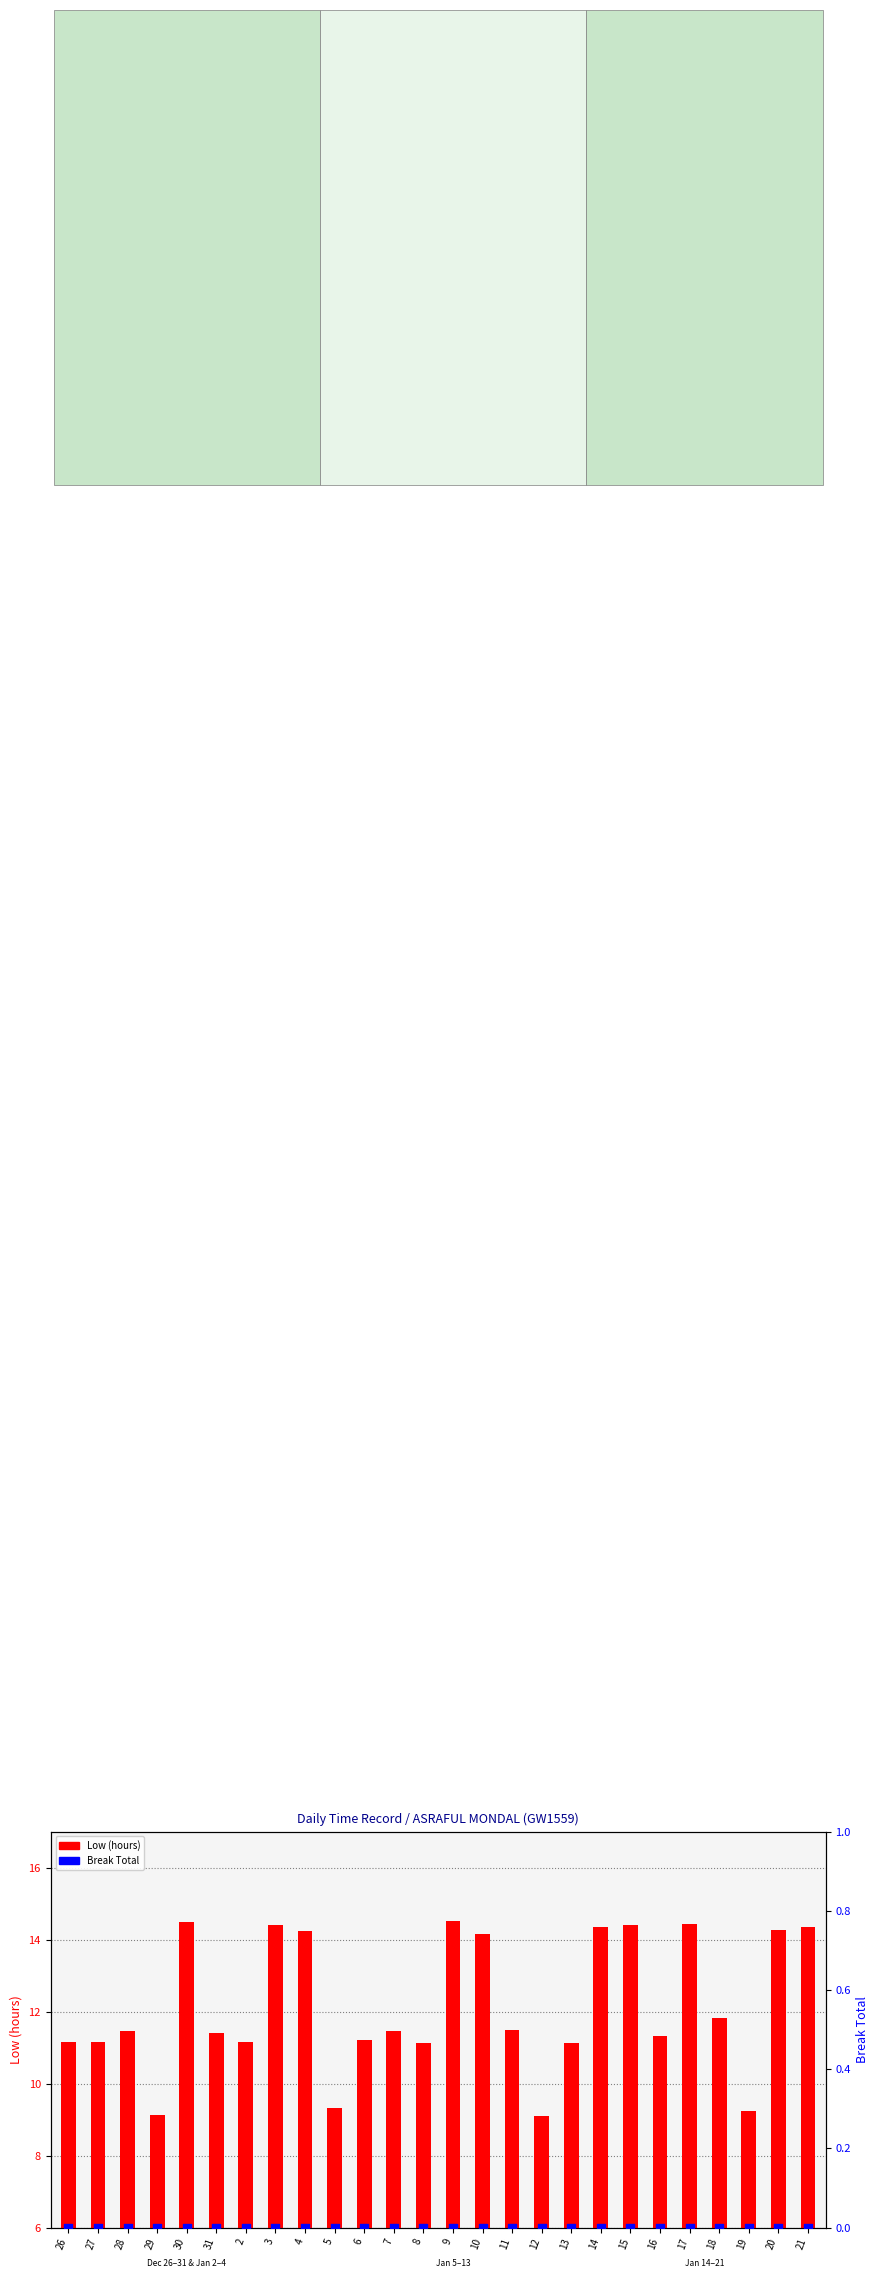

Which series contains the highest Y value?

Low (hours)